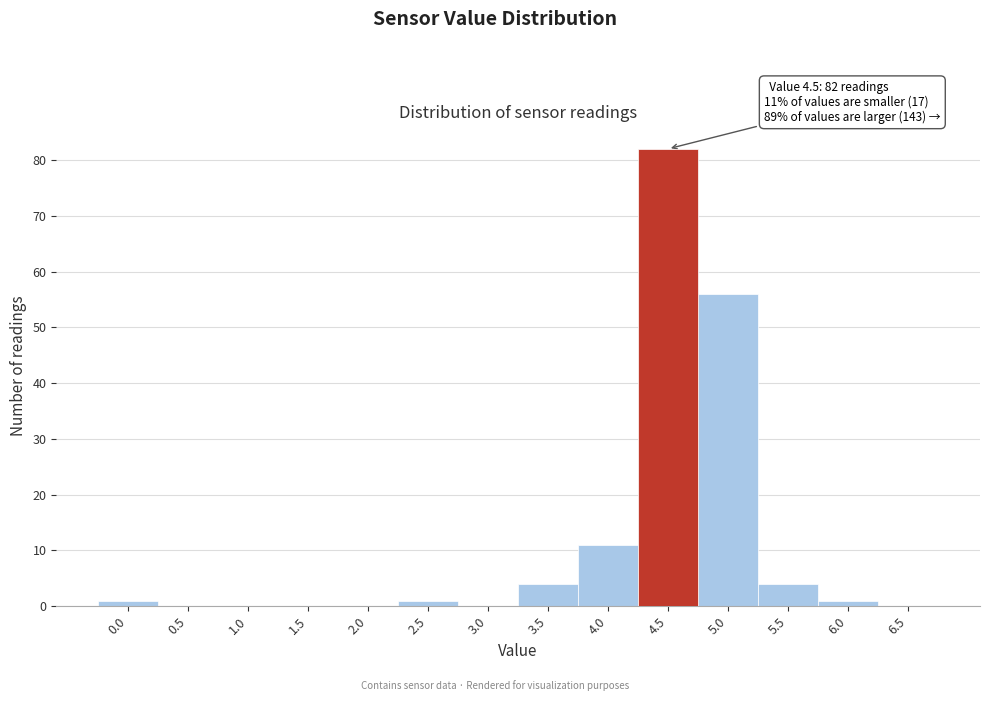

Reading left to right, extract all data points from this chart.

0.0=1	0.5=0	1.0=0	1.5=0	2.0=0	2.5=1	3.0=0	3.5=4	4.0=11	4.5=82	5.0=56	5.5=4	6.0=1	6.5=0